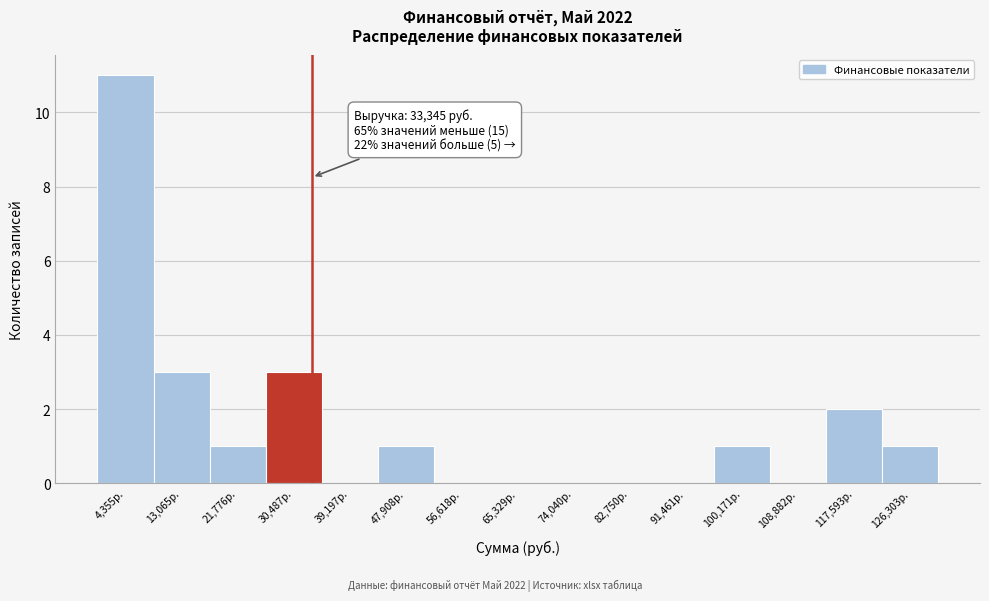

Which range on the x-axis has the tallest bar?

0 to 9000